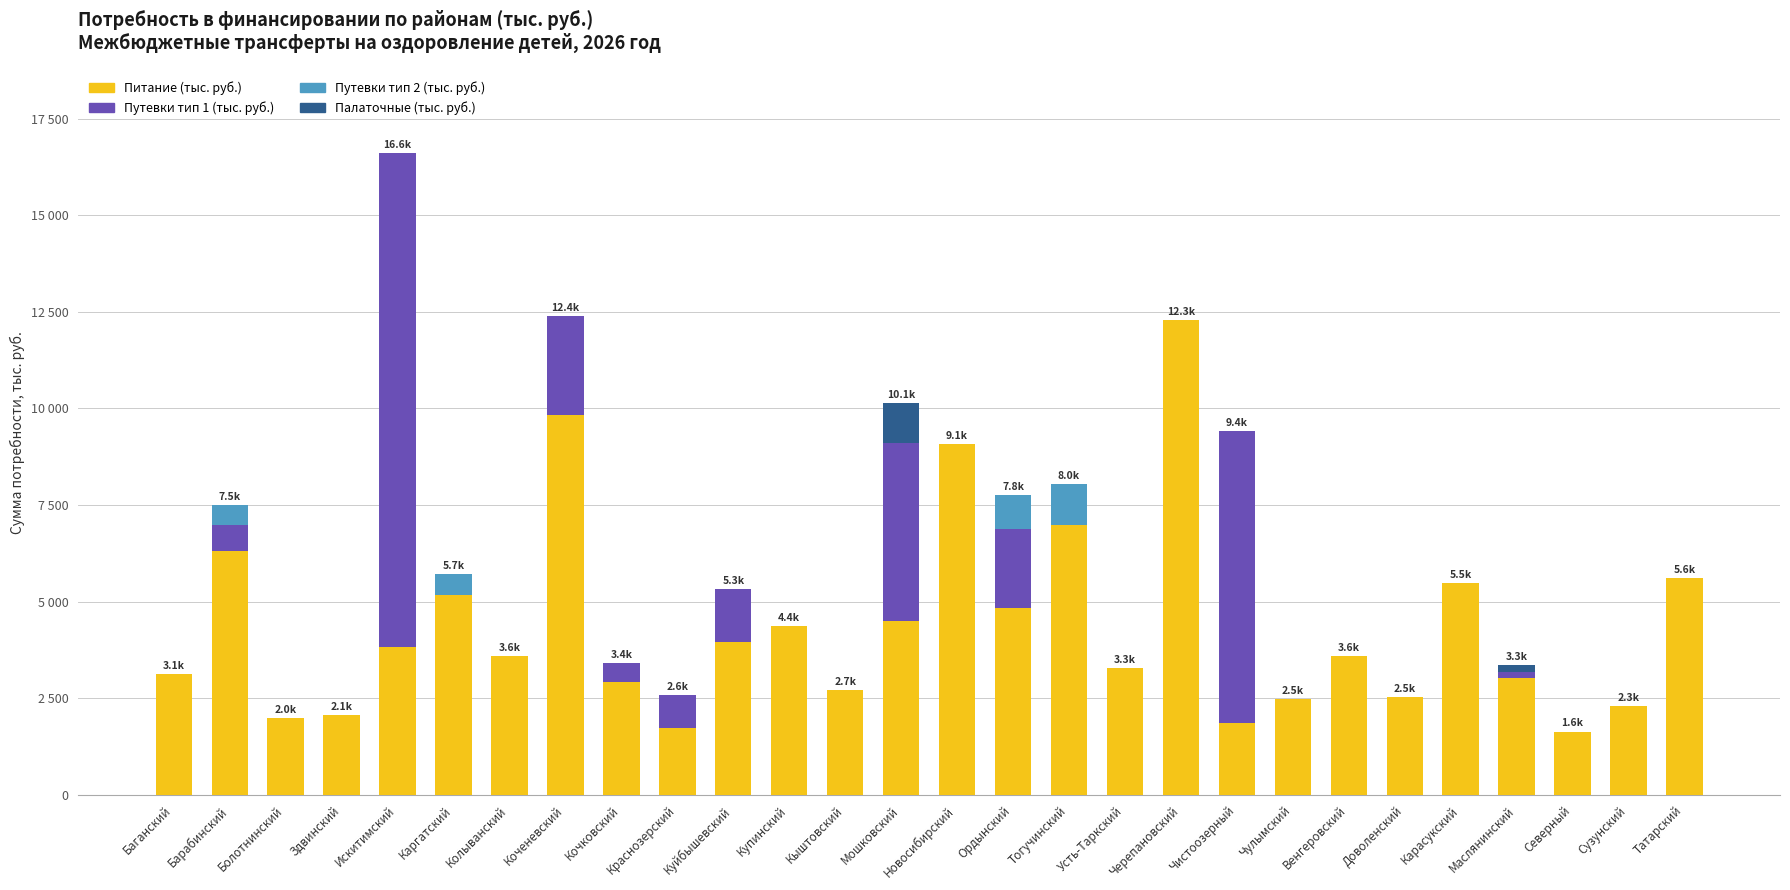

Are the bars grouped side by side (vs. stacked)?

No